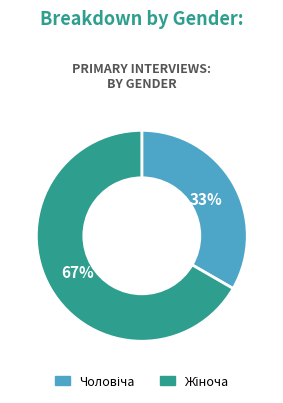

To the nearest percent, what is the average slice percentage?

50%